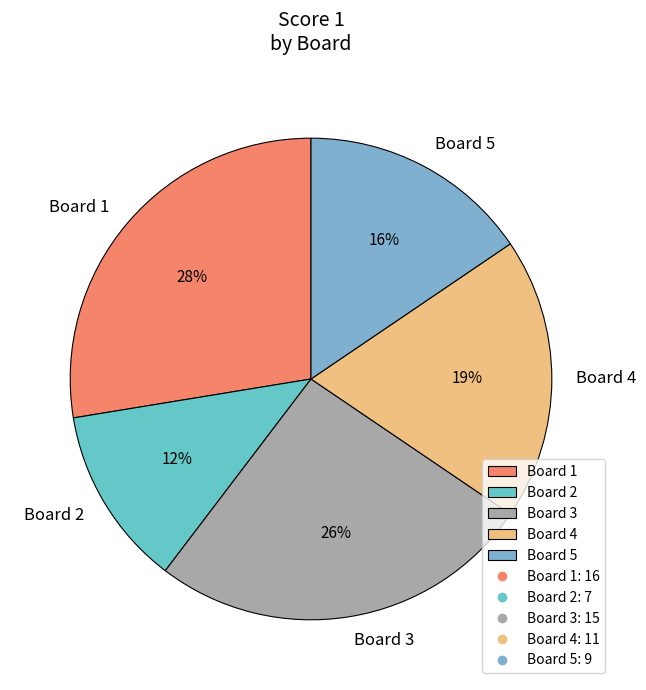

What percentage is the Board 3 slice, to the nearest percent?

26%